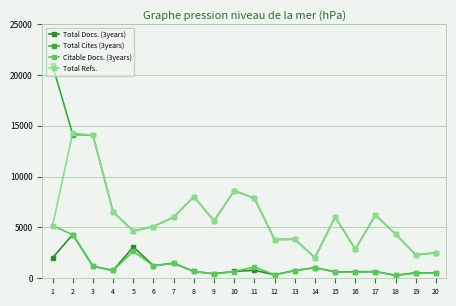

How many values in the Citable Docs. (3years) series are below 762?

10